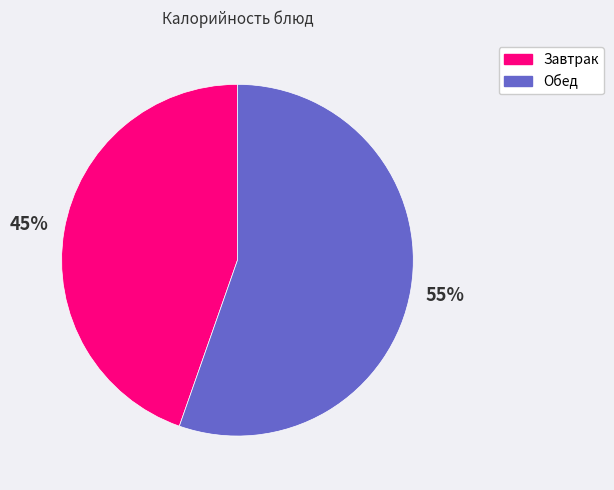

What is the ratio of the value at Обед to the value at Завтрак?

1.2